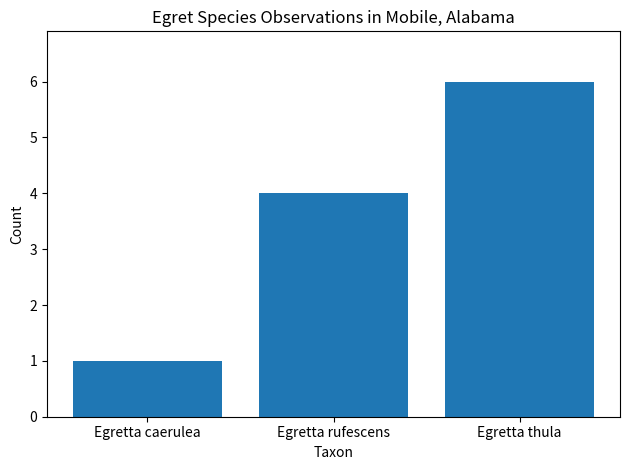

What position from the left is Egretta caerulea?

1